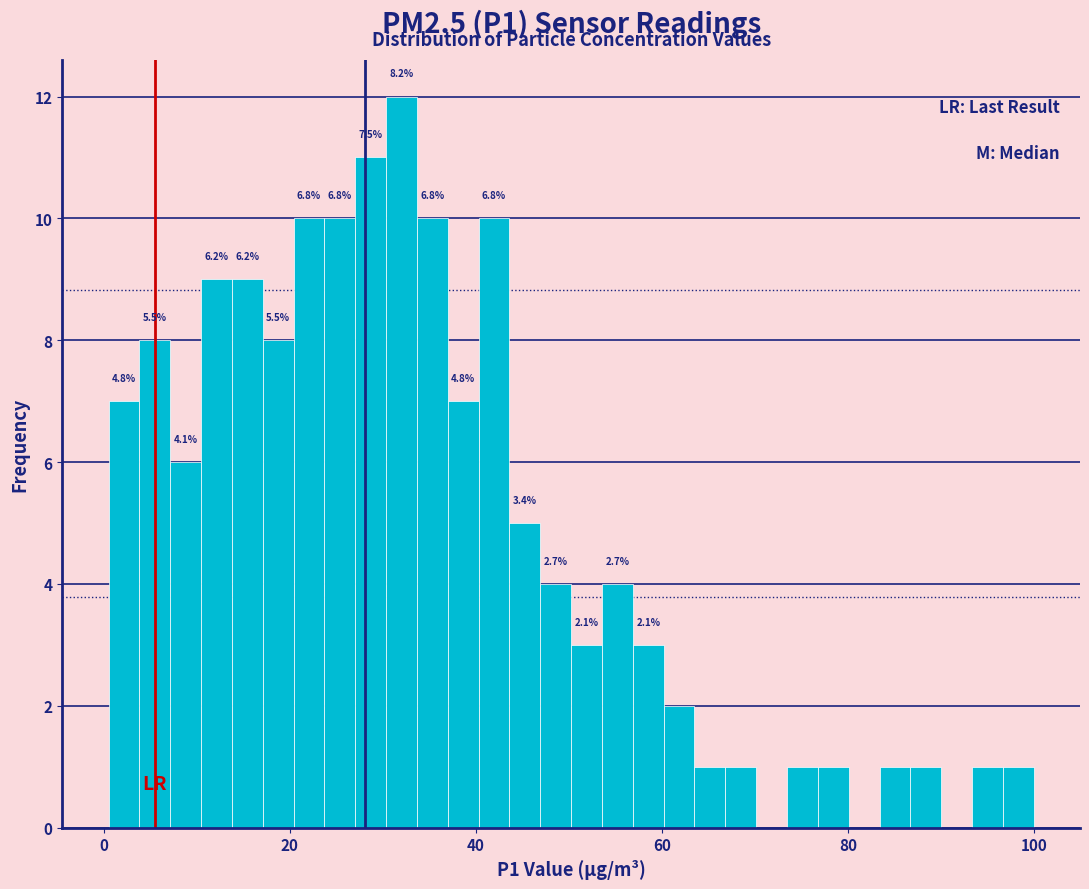

Around what value on the x-axis is the tallest bar? Give the approximate position of its centre, as read against the axis.

32